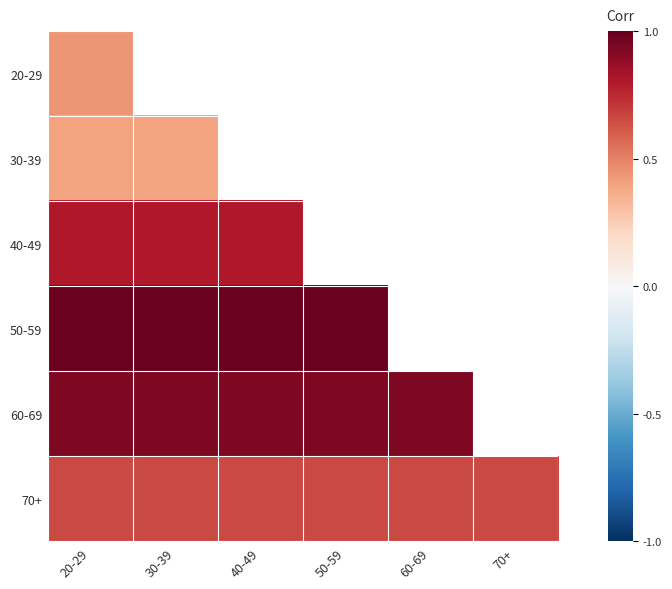

What is the total value across all series at 20-29?

4.2